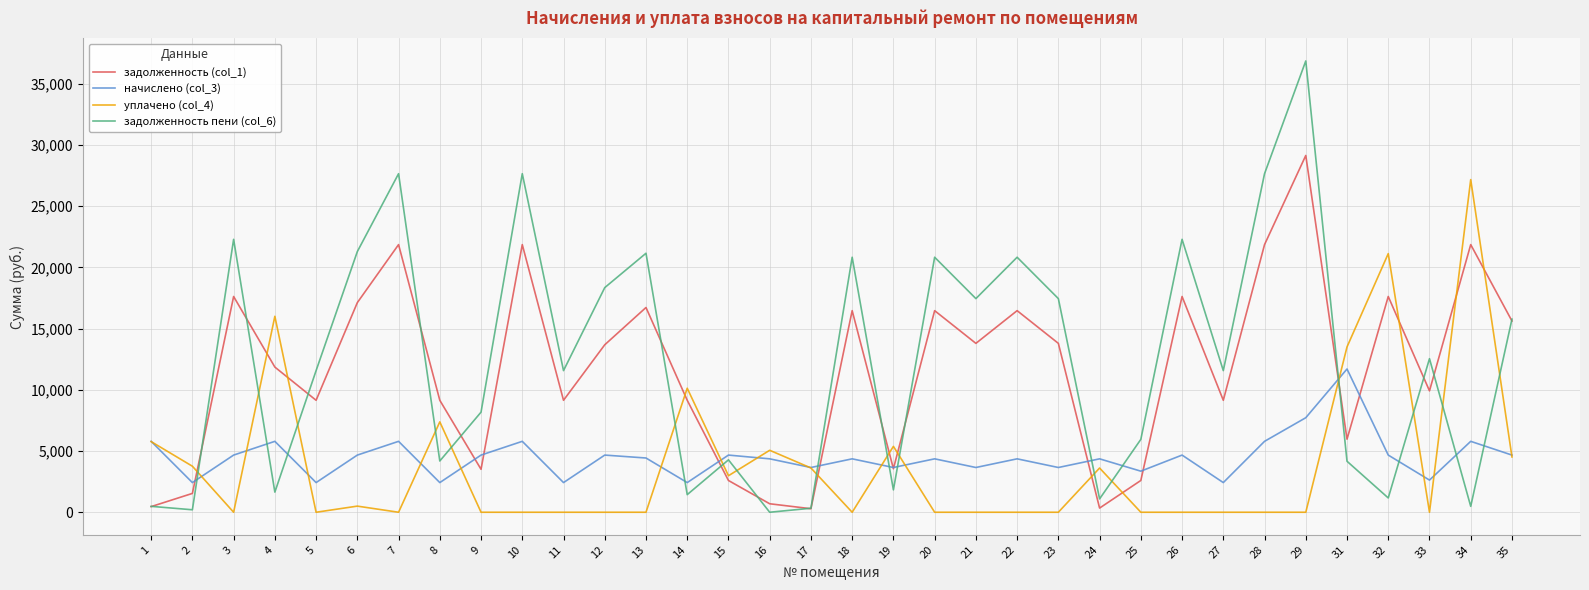

What are all the series names shown in the legend?

задолженность (col_1), начислено (col_3), уплачено (col_4), задолженность пени (col_6)